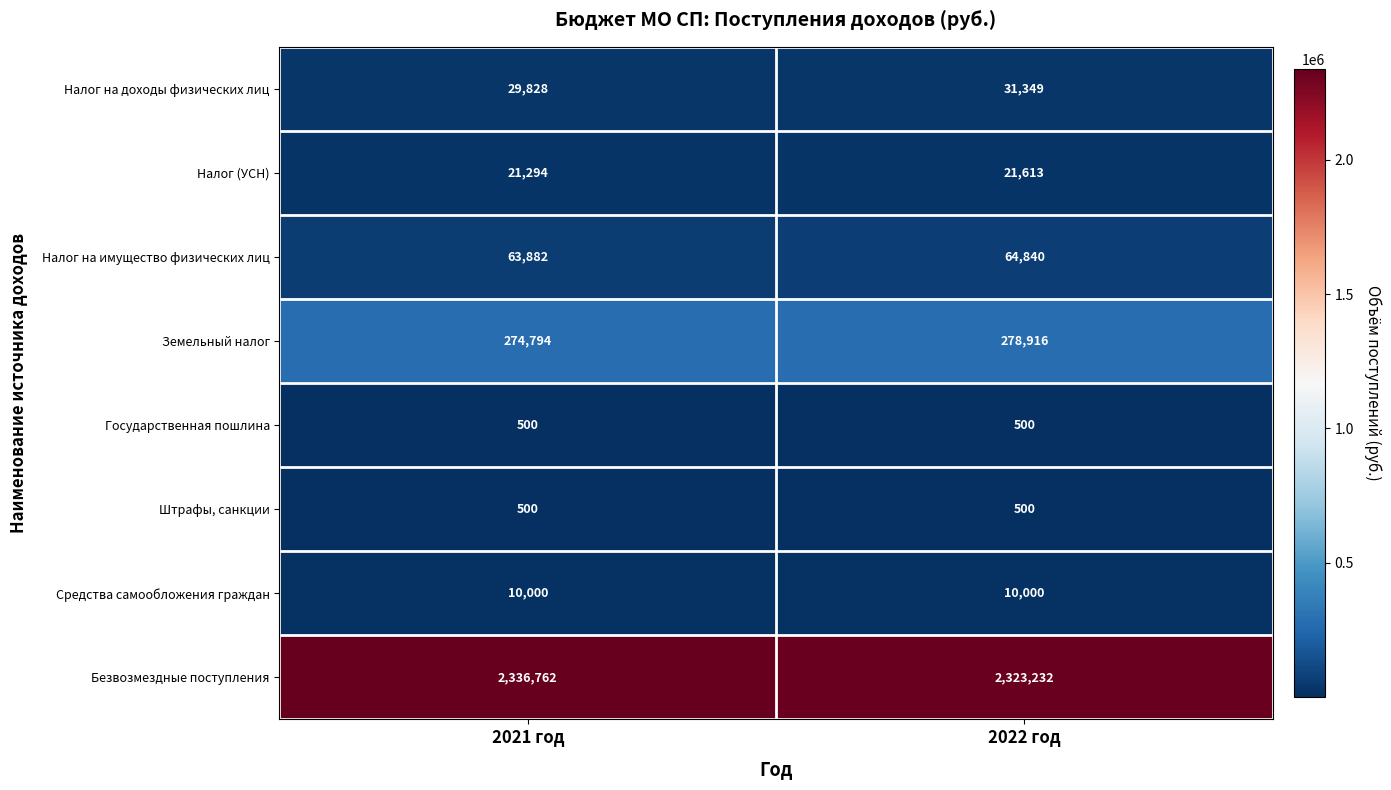

What is the greatest value displayed?

2336762